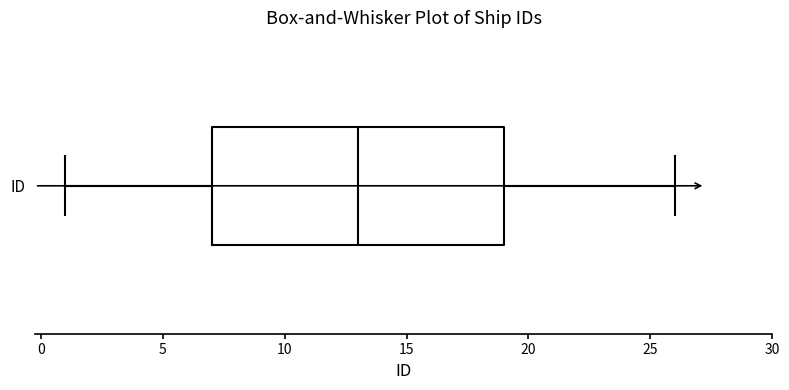

Where does the median line of the box for ID sit on the x-axis? The values are not printed on the chart, so give them approximately, as read against the axis.

13